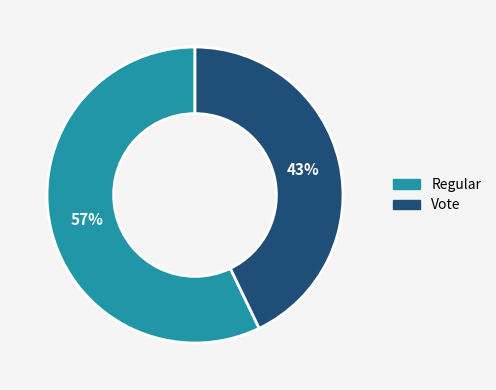

To the nearest percent, what is the difference between the largest and smallest slice percentages?

14%